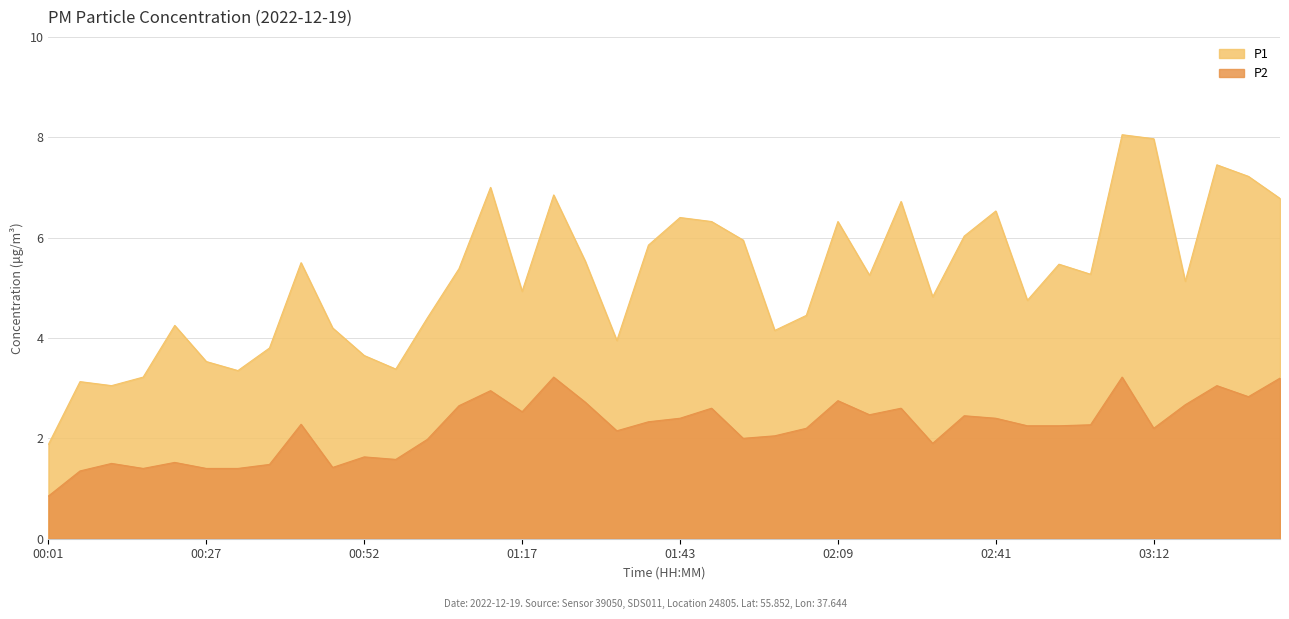

Rank the series at 00:22 from highest to lowest value.

P1, P2